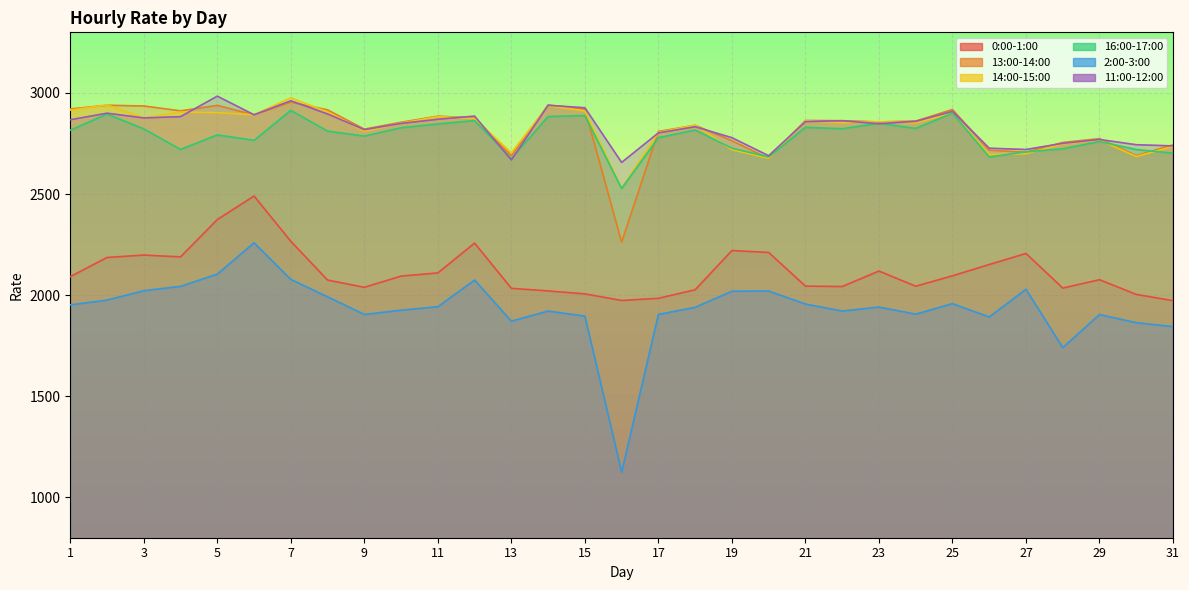

List the series in order of their peak value, lowest first.

2:00-3:00, 0:00-1:00, 16:00-17:00, 13:00-14:00, 14:00-15:00, 11:00-12:00